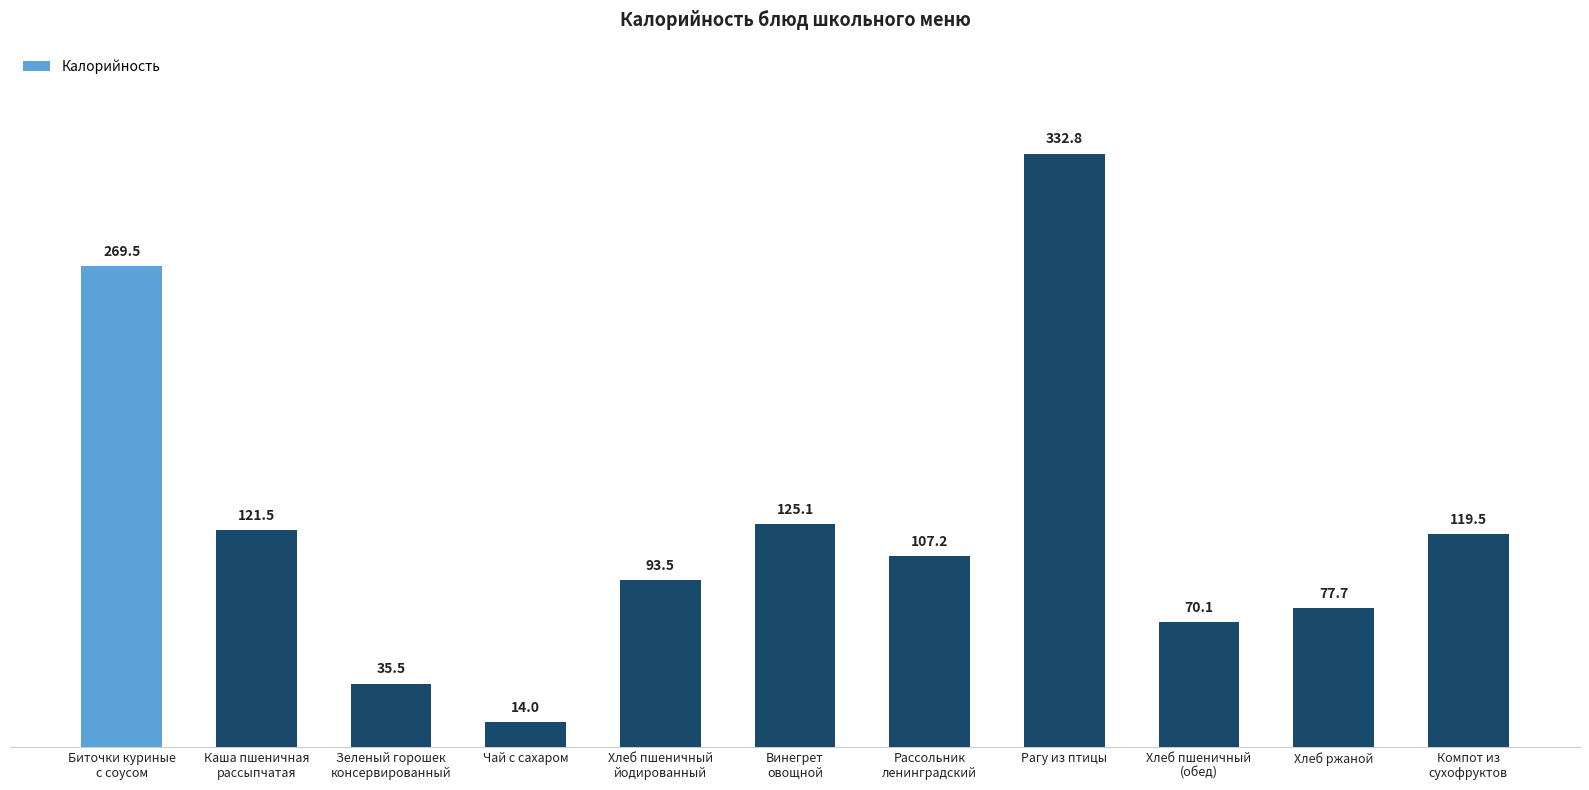

What is the change in value from Винегрет
овощной to Хлеб ржаной?

-47.4